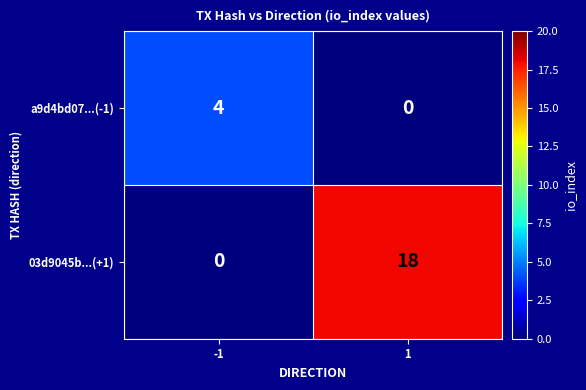

What is the difference between the a9d4bd07...(-1) values at 1 and -1?

4